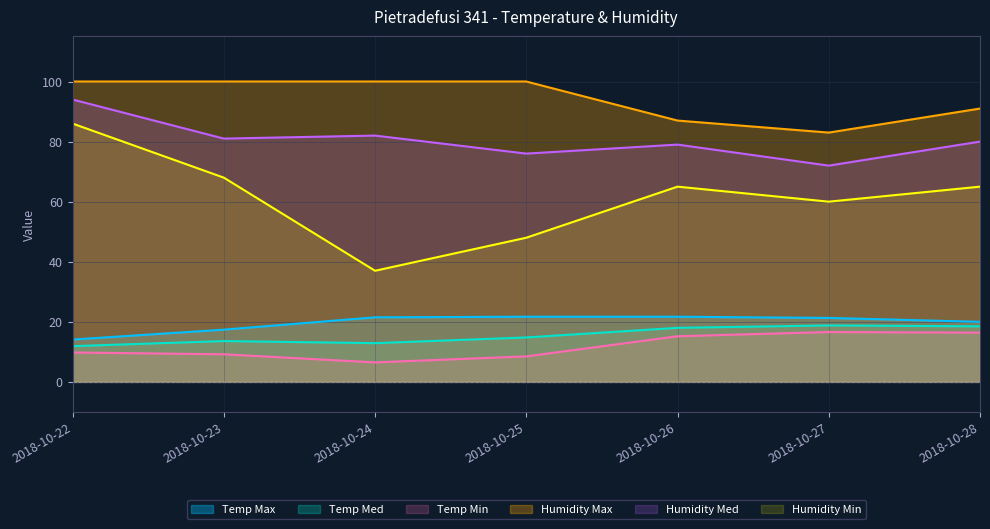

True or false: Temp Min and Temp Max cross at least once.

False